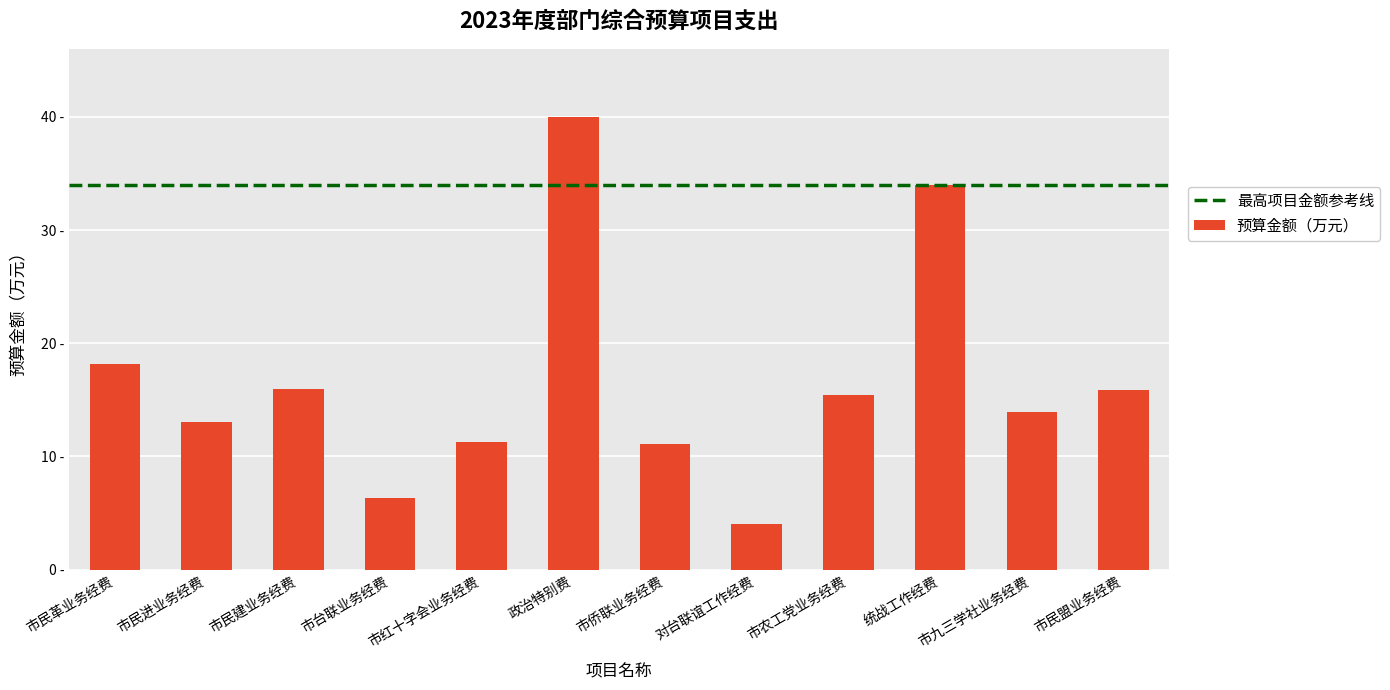

Which label corresponds to the largest value in the chart?

政治特别费